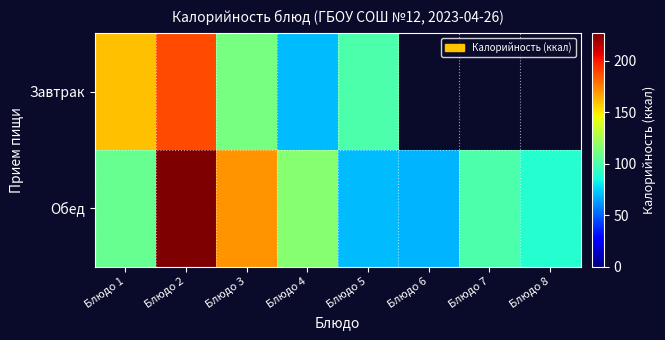

Which has a higher value, Блюдо 8 or Блюдо 1?

Блюдо 1